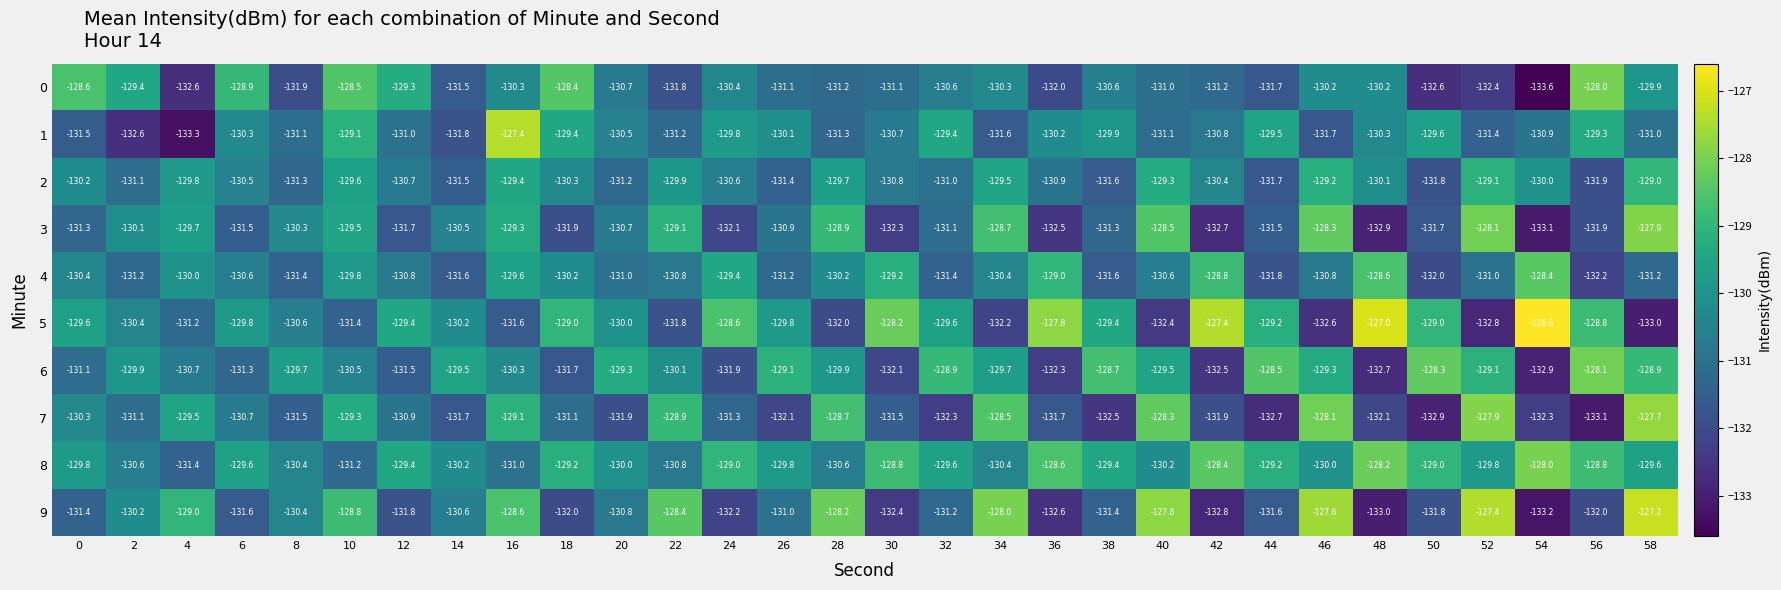

Which series has the largest total across all categories?

8